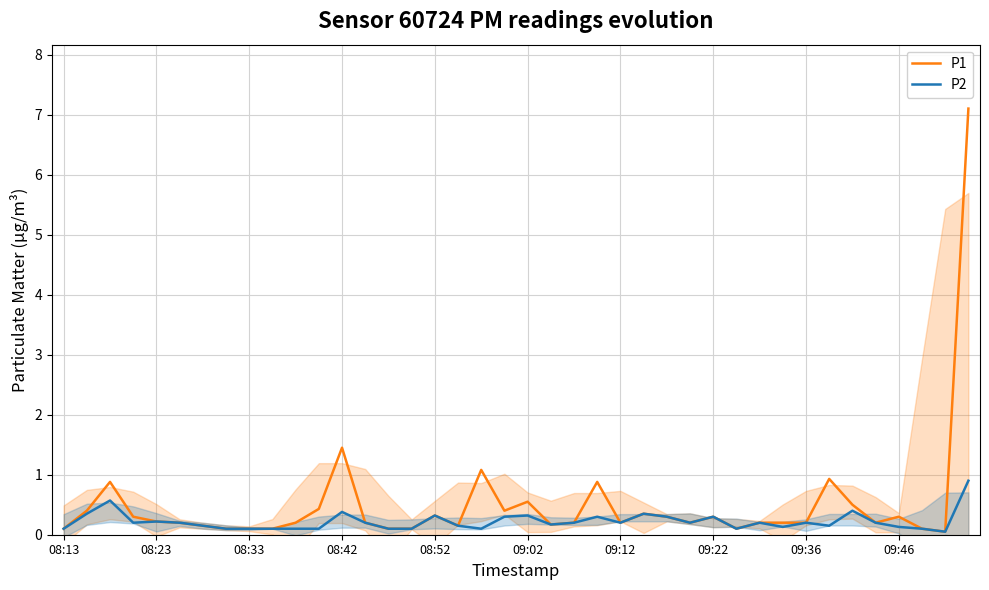

What is the difference between the maximum and second lowest values in the P1 series?

7.0